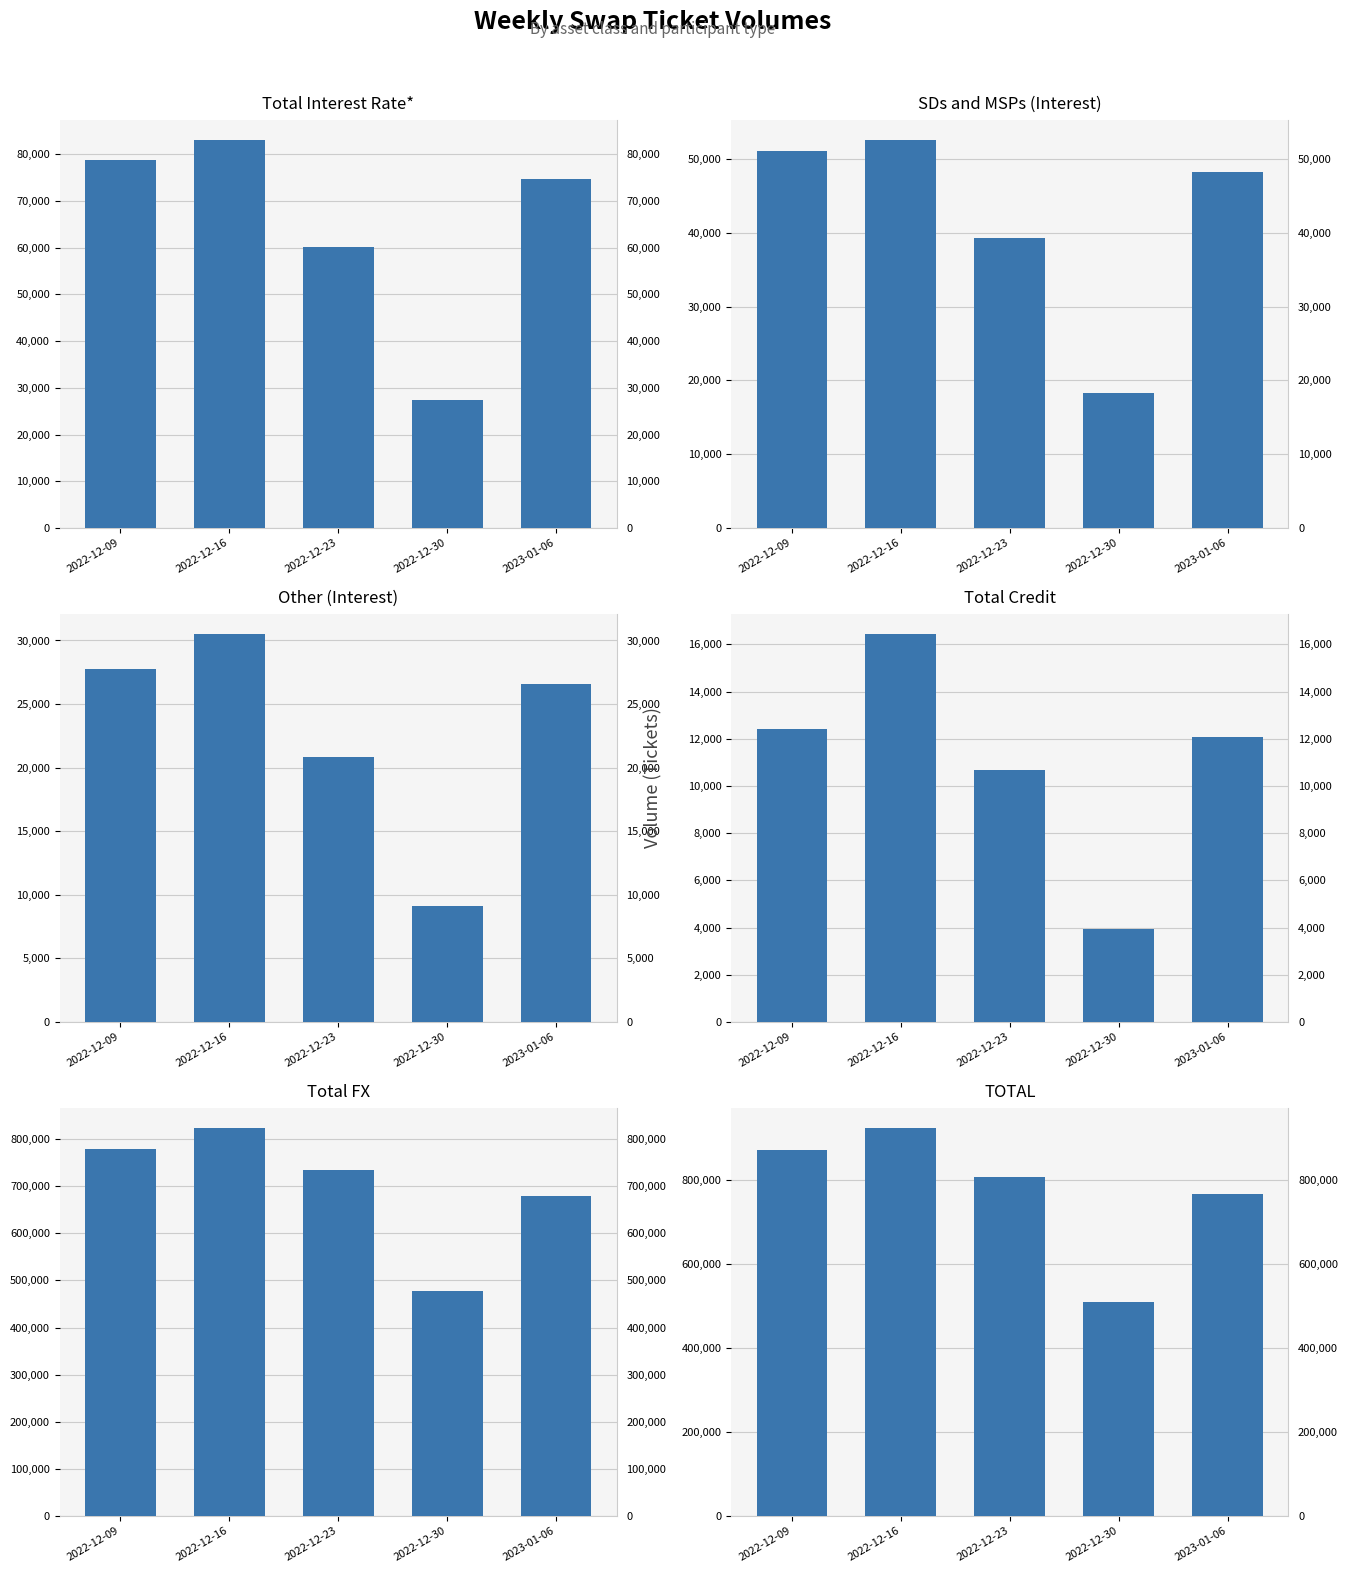

What are all the series names shown in the legend?

Total Interest Rate*, SDs and MSPs (Interest), Other (Interest), Total Credit, Total FX, TOTAL